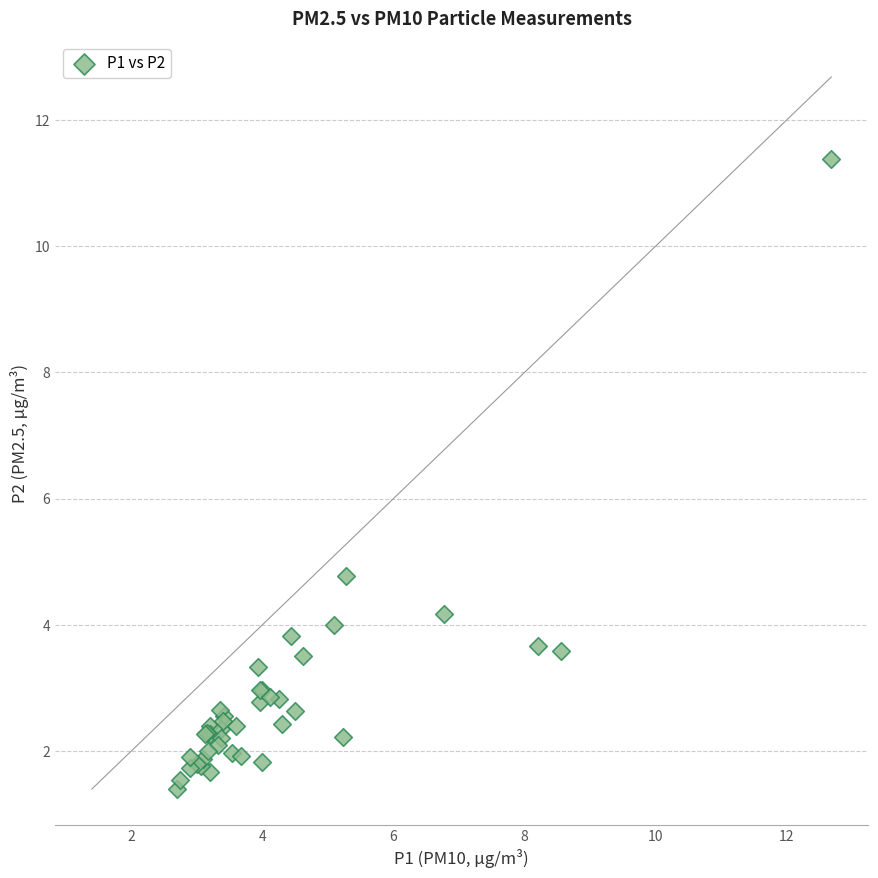

What Y value in the scatter plot is closest to 6?

4.8